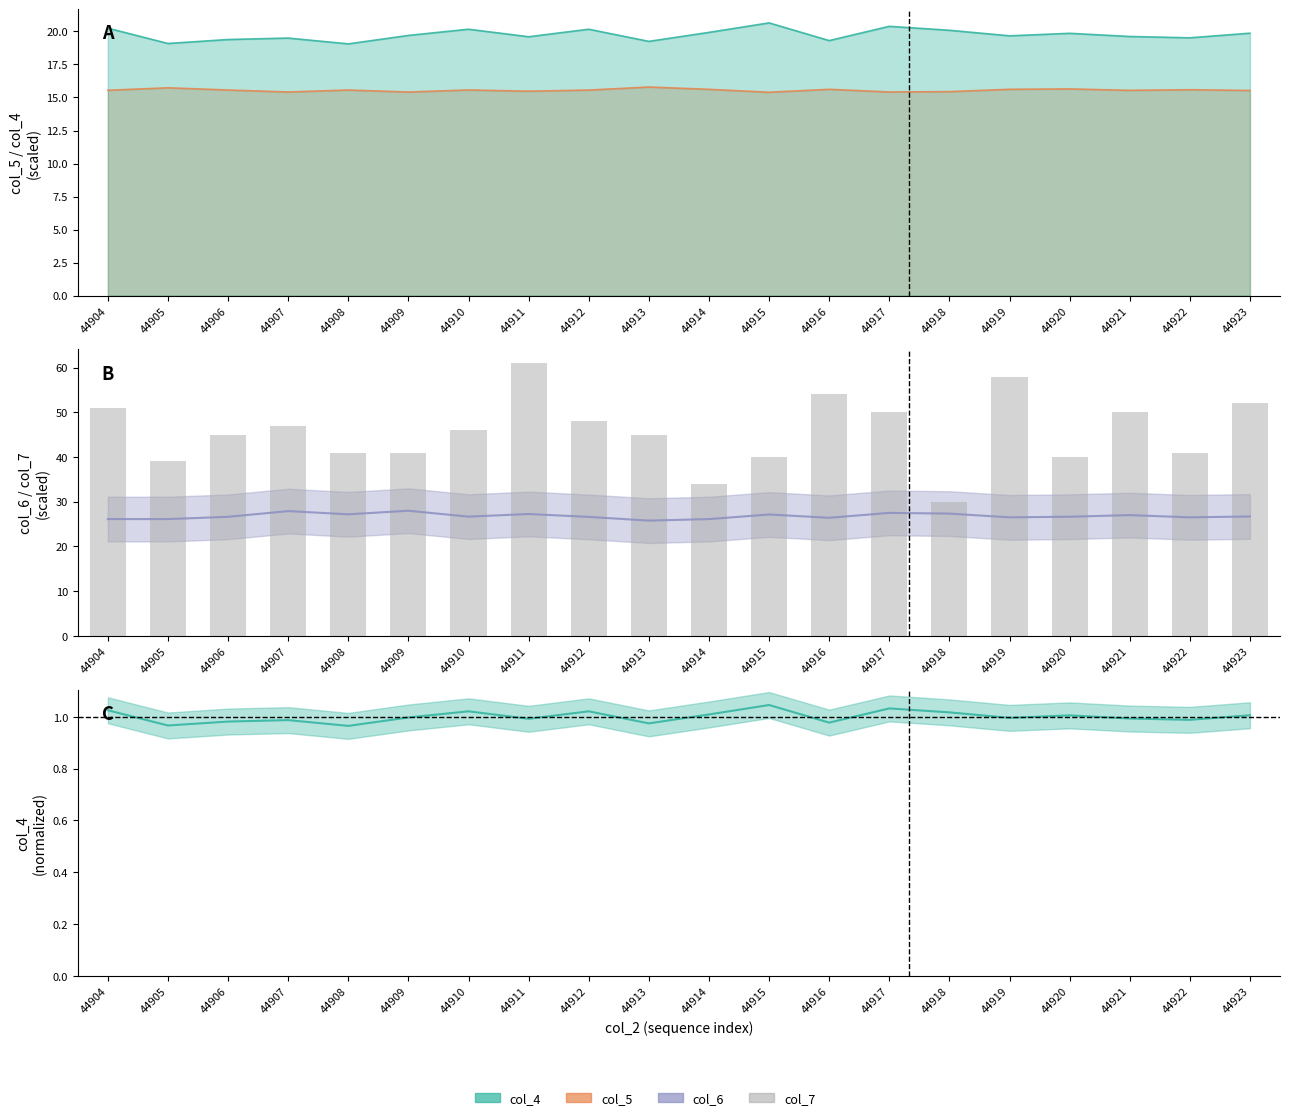

What is the smallest value displayed?

1.0